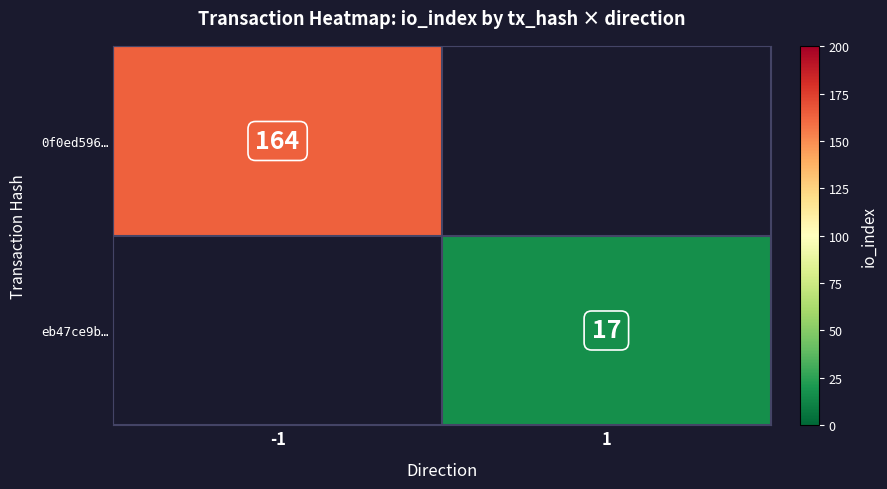

The 0f0ed596… series shows 164 at -1. True or false?

True